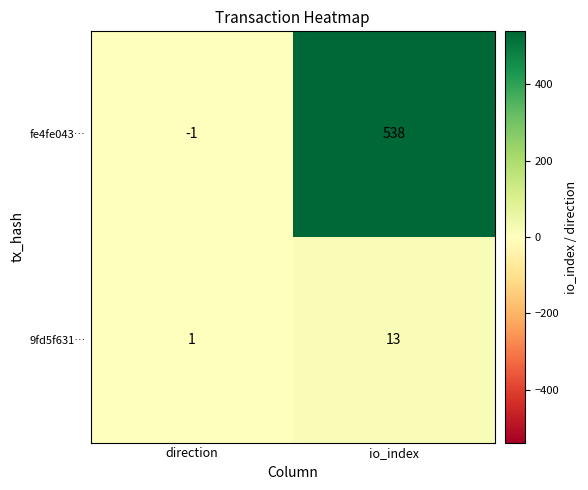

At which label does fe4fe043… reach its peak?

io_index